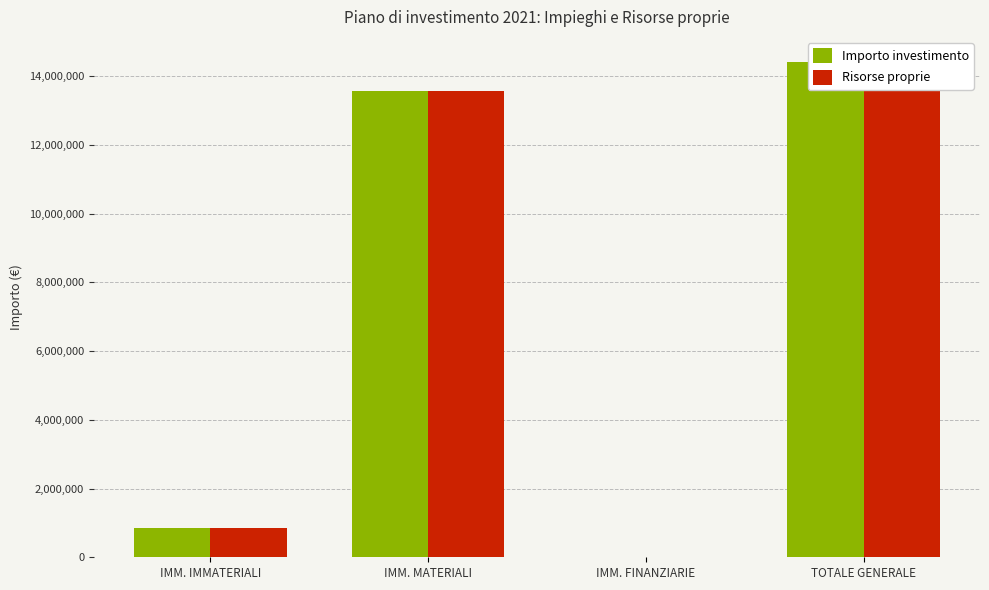

Reading left to right, extract all data points from this chart.

Importo investimento: 842940.0	13581992.4	0.0	14424932.4
Risorse proprie: 842940.0	13581992.4	0.0	14424932.4